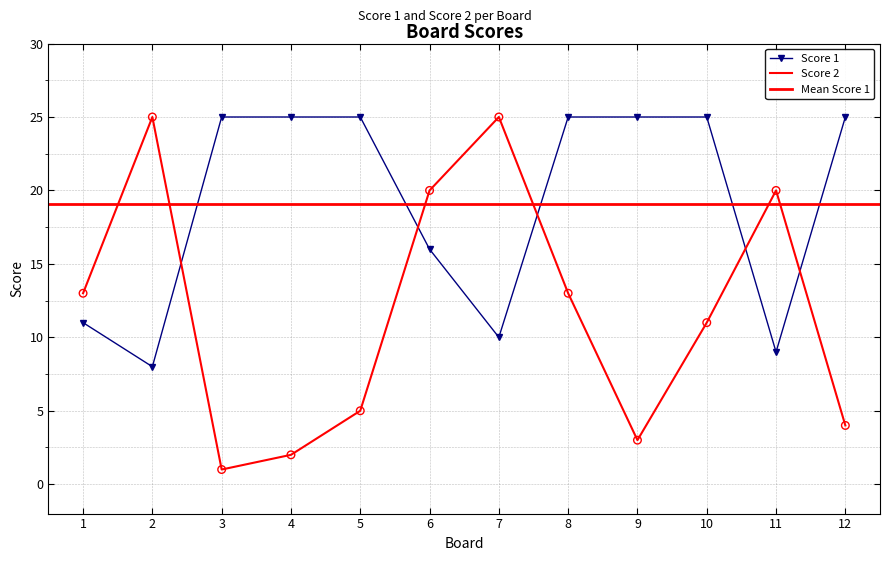

At how many categories does at least one series exceed 19?

11